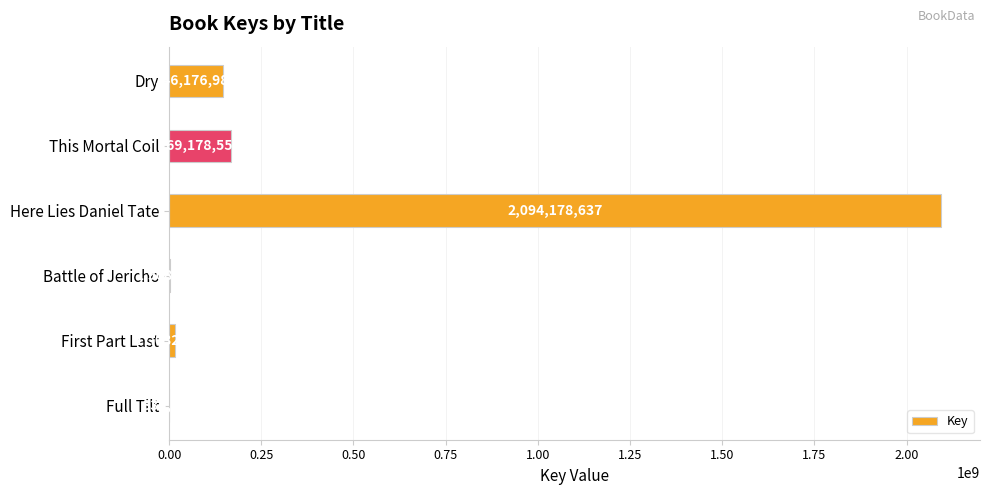

What is the sum of all values?

2428810442